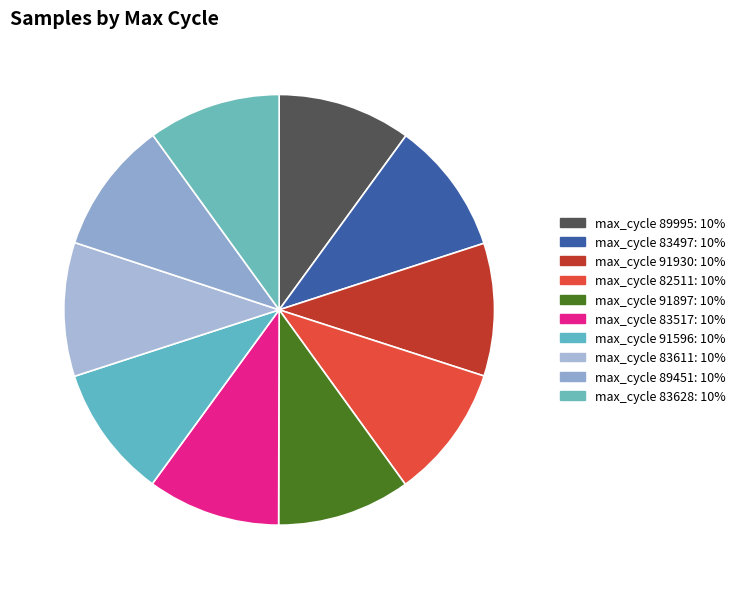

To the nearest percent, what is the average slice percentage?

10%